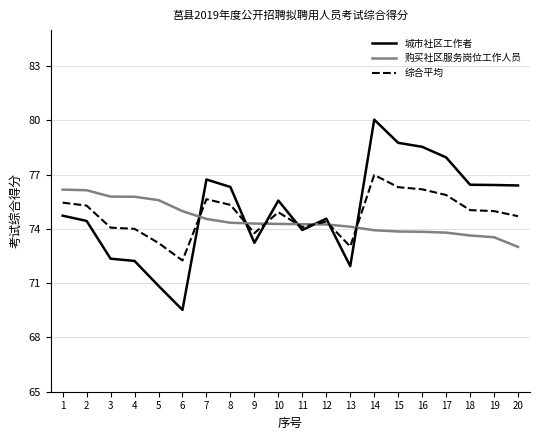

The 综合平均 series shows 17.4 at 14. True or false?

False